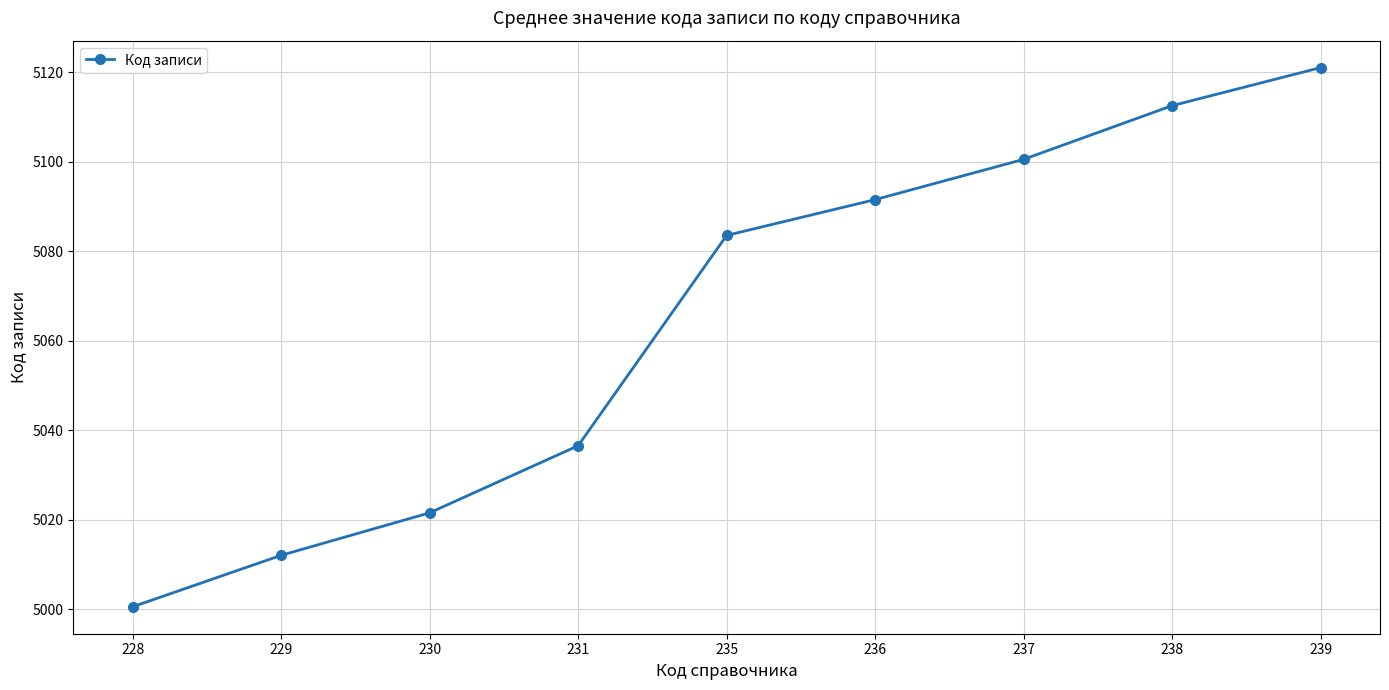

At which category does the chart reach its peak across all series?

239